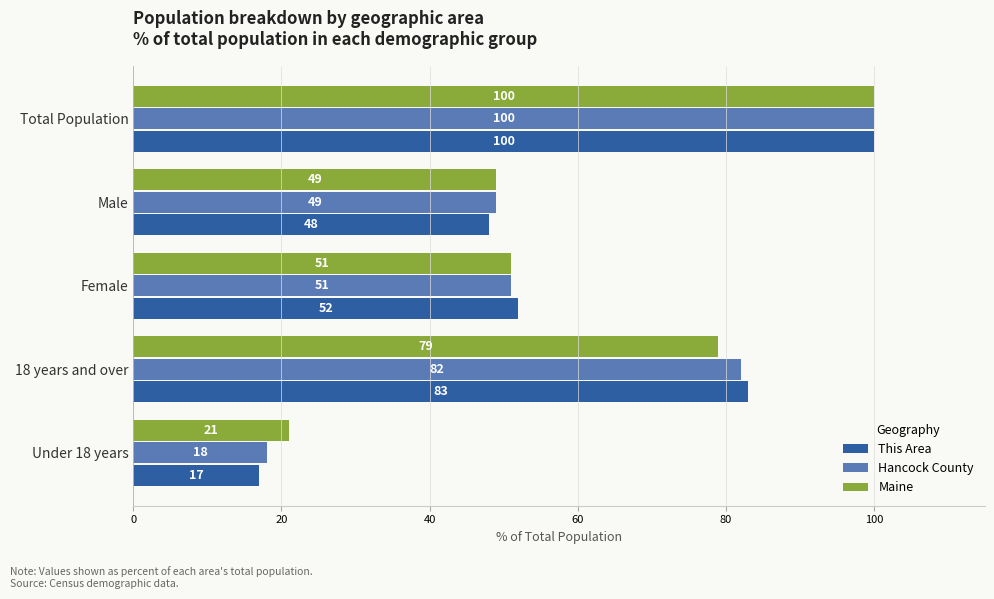

At which label is Maine closest to 60?

Female